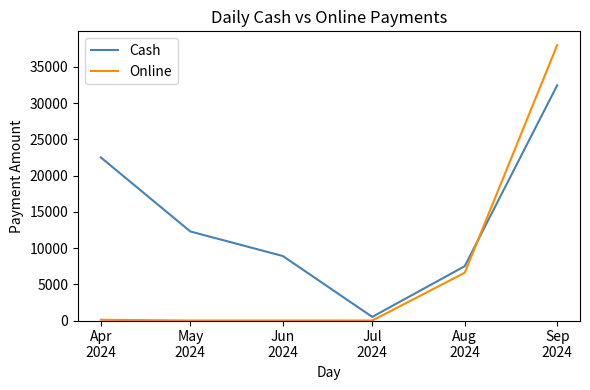

At how many categories does at least one series exceed 3889?

5